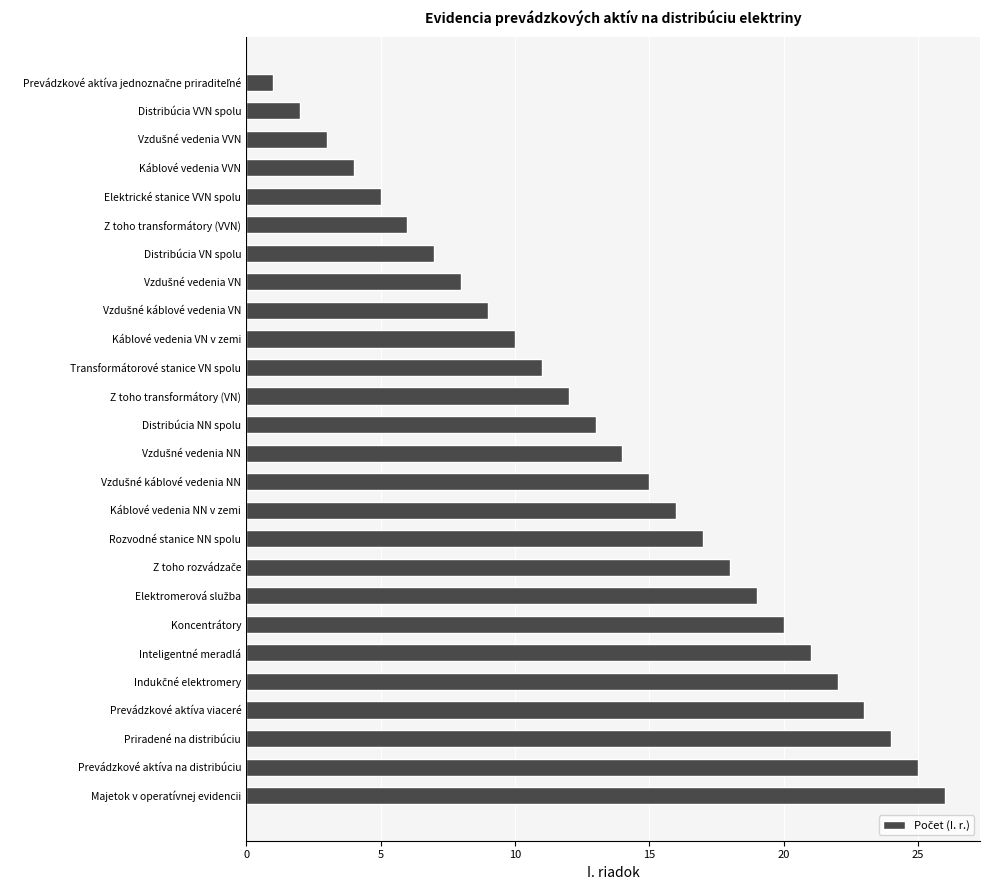

How many bars are there in total?

26